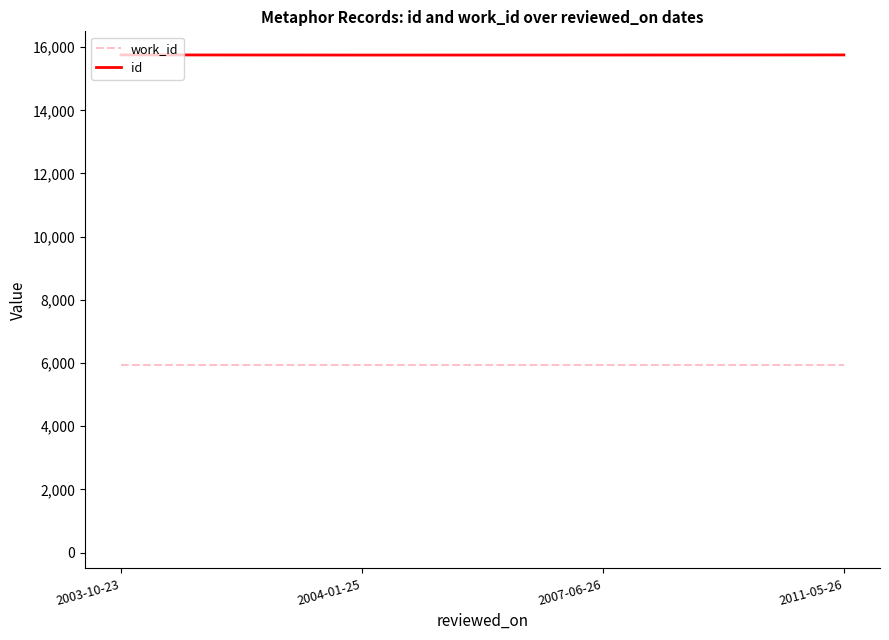

What is the total value across all series at 2003-10-23?

21679